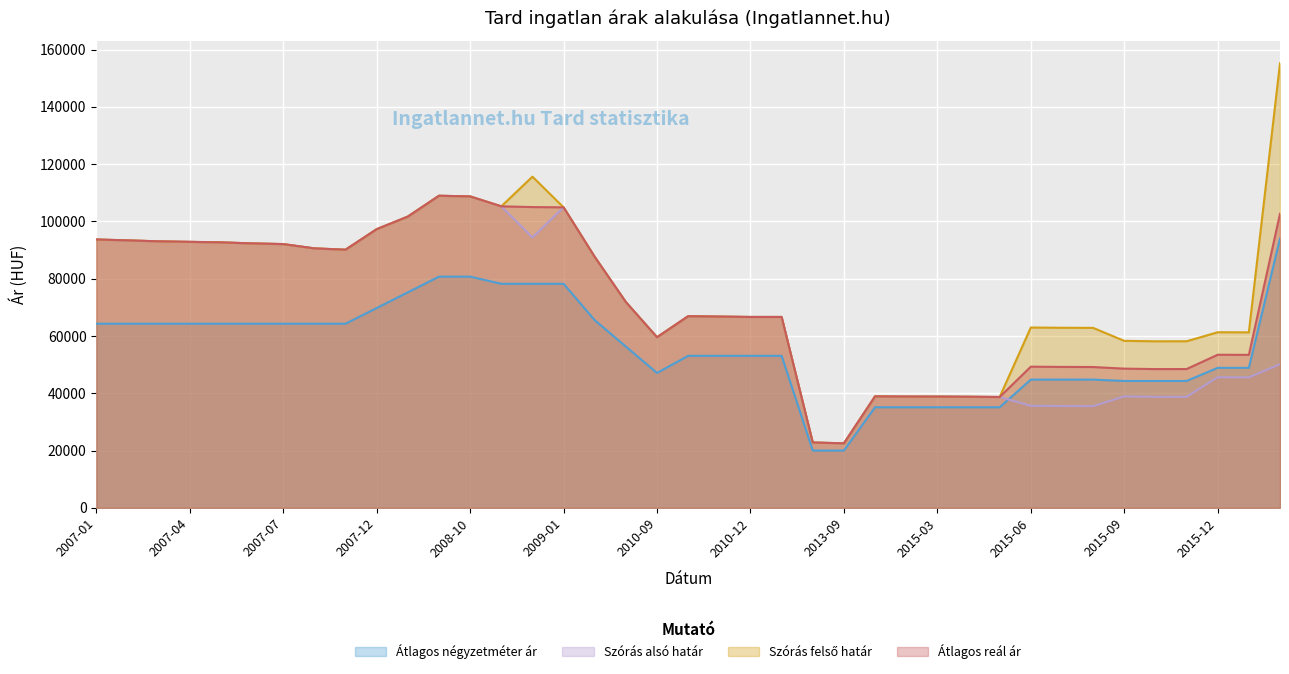

True or false: Átlagos reál ár and Szórás alsó határ cross at least once.

False